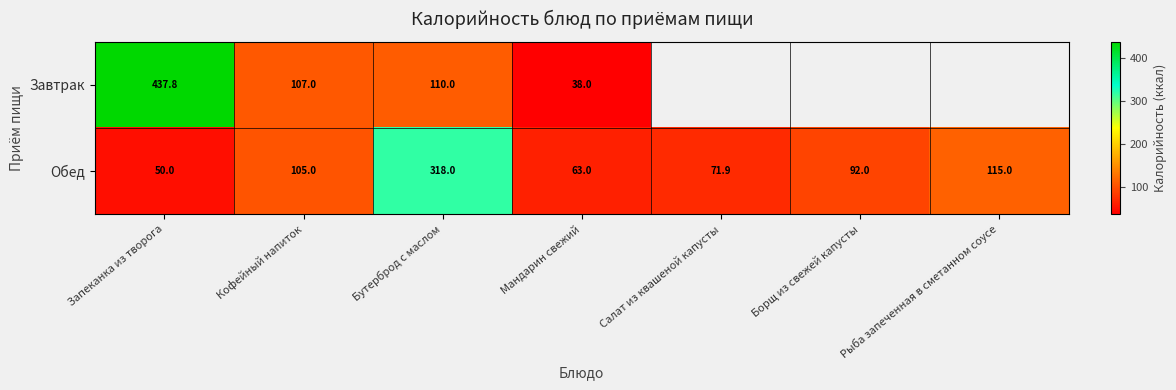

At which label is Обед closest to 184?

Рыба запеченная в сметанном соусе